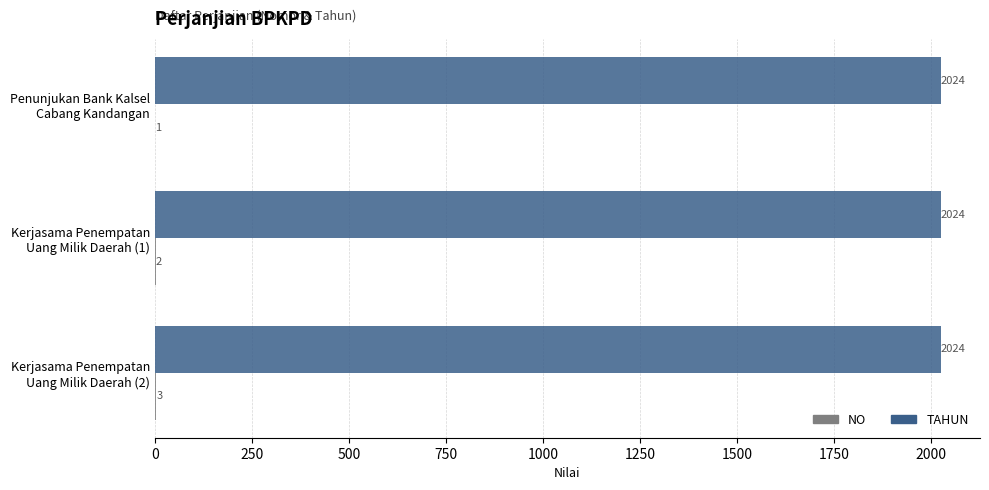

What is the sum of all TAHUN values?

6072